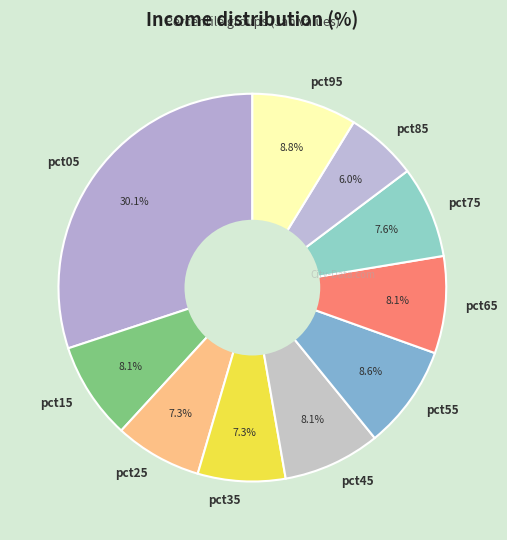

Combined, do pct45 and pct15 account for over 50%?

No